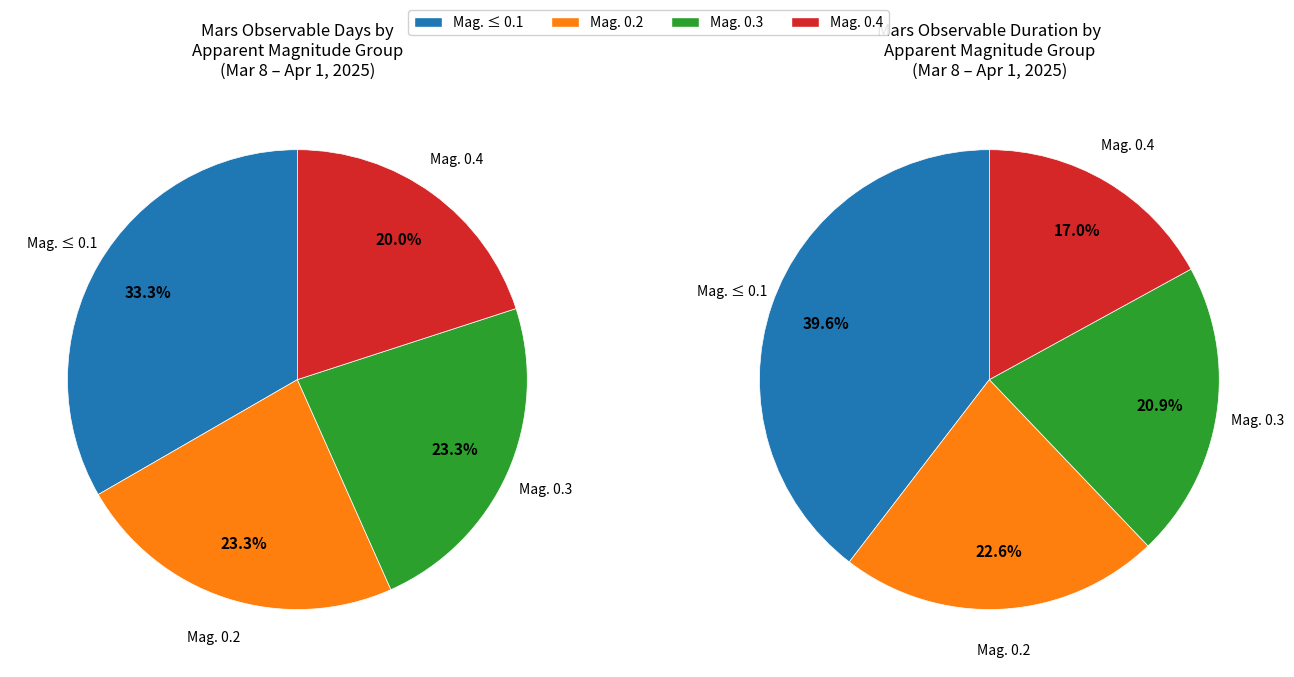

What is the change in value from Mag. <= 0.1 to Mag. 0.4?

-4